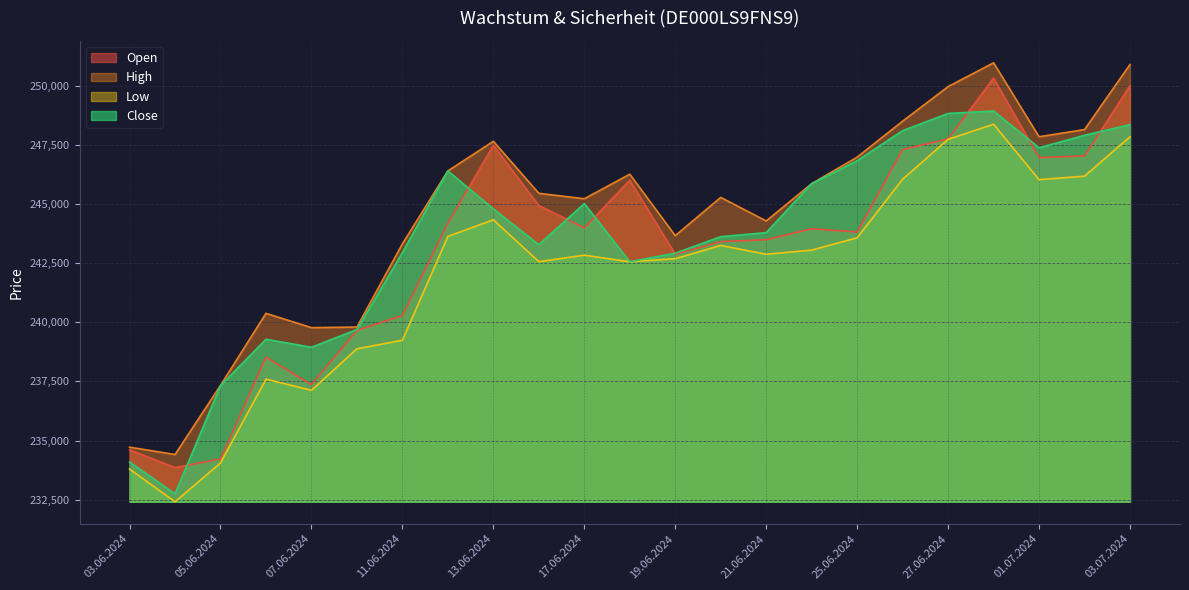

Rank the series by their maximum value, from highest to lowest.

High, Open, Close, Low